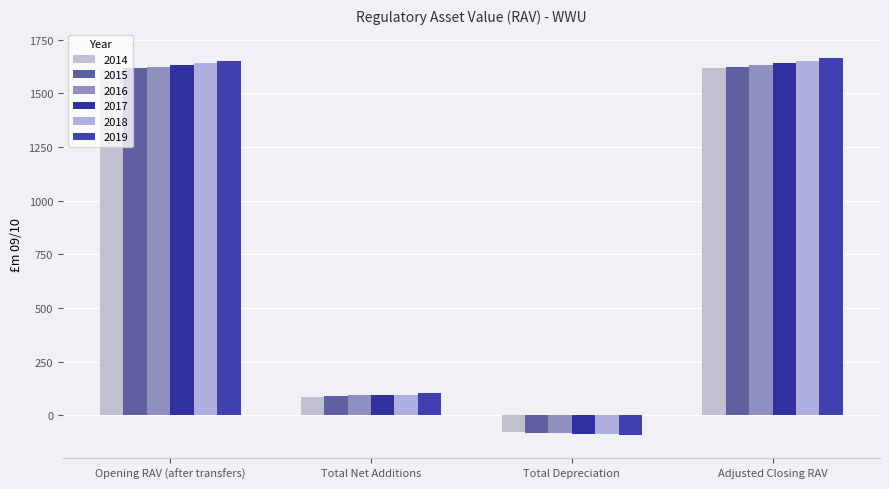

Reading right to left, what are all the values shown in this chart?

2014: Adjusted Closing RAV=1616.7	Total Depreciation=-79.7	Total Net Additions=86.3	Opening RAV (after transfers)=1610.1
2015: Adjusted Closing RAV=1623.3	Total Depreciation=-81.8	Total Net Additions=88.4	Opening RAV (after transfers)=1616.7
2016: Adjusted Closing RAV=1632.7	Total Depreciation=-83.8	Total Net Additions=93.1	Opening RAV (after transfers)=1623.3
2017: Adjusted Closing RAV=1643.9	Total Depreciation=-85.9	Total Net Additions=97.1	Opening RAV (after transfers)=1632.7
2018: Adjusted Closing RAV=1651.7	Total Depreciation=-88.1	Total Net Additions=95.9	Opening RAV (after transfers)=1643.9
2019: Adjusted Closing RAV=1664.8	Total Depreciation=-90.4	Total Net Additions=103.5	Opening RAV (after transfers)=1651.7